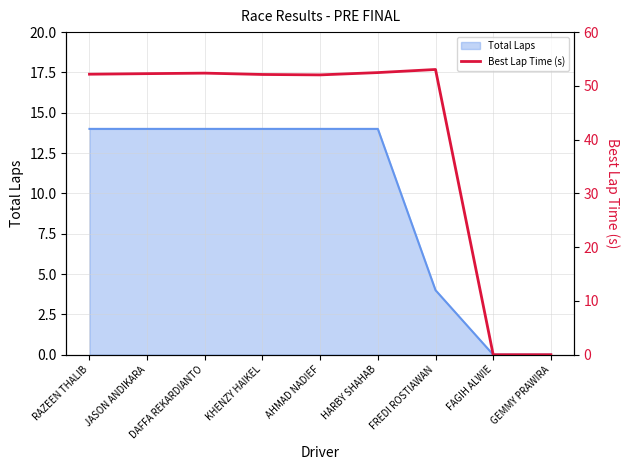

Where is Total Laps nearest to the value 7?

FREDI ROSTIAWAN